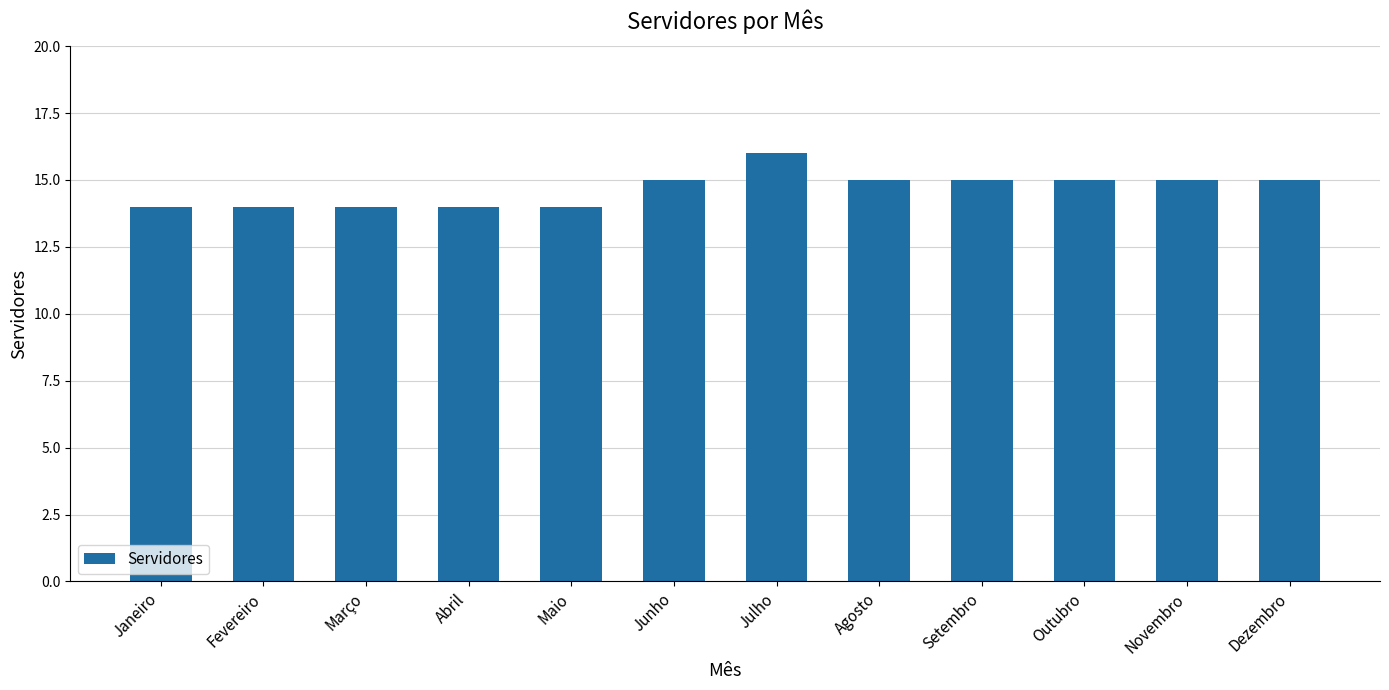

Read the value at Fevereiro.

14